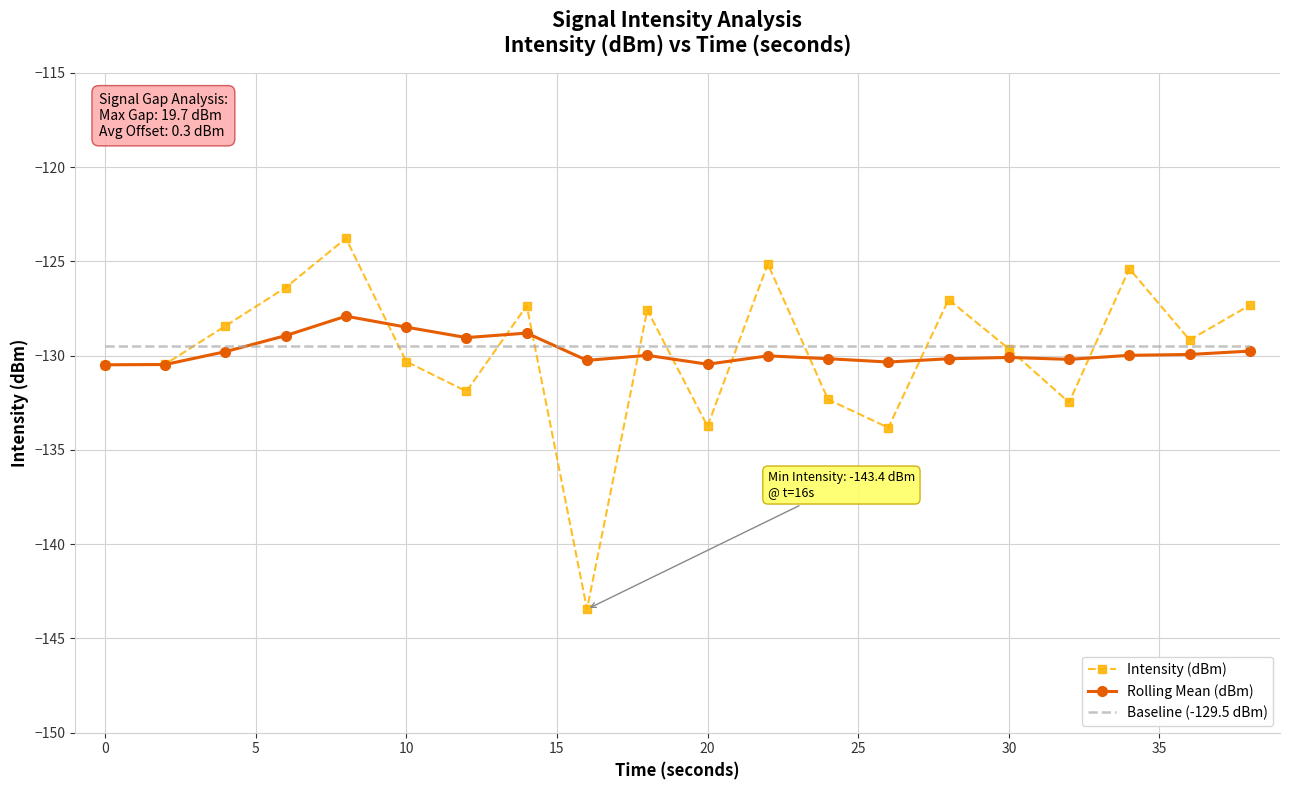

Which series has the widest spread of values?

Intensity (dBm)